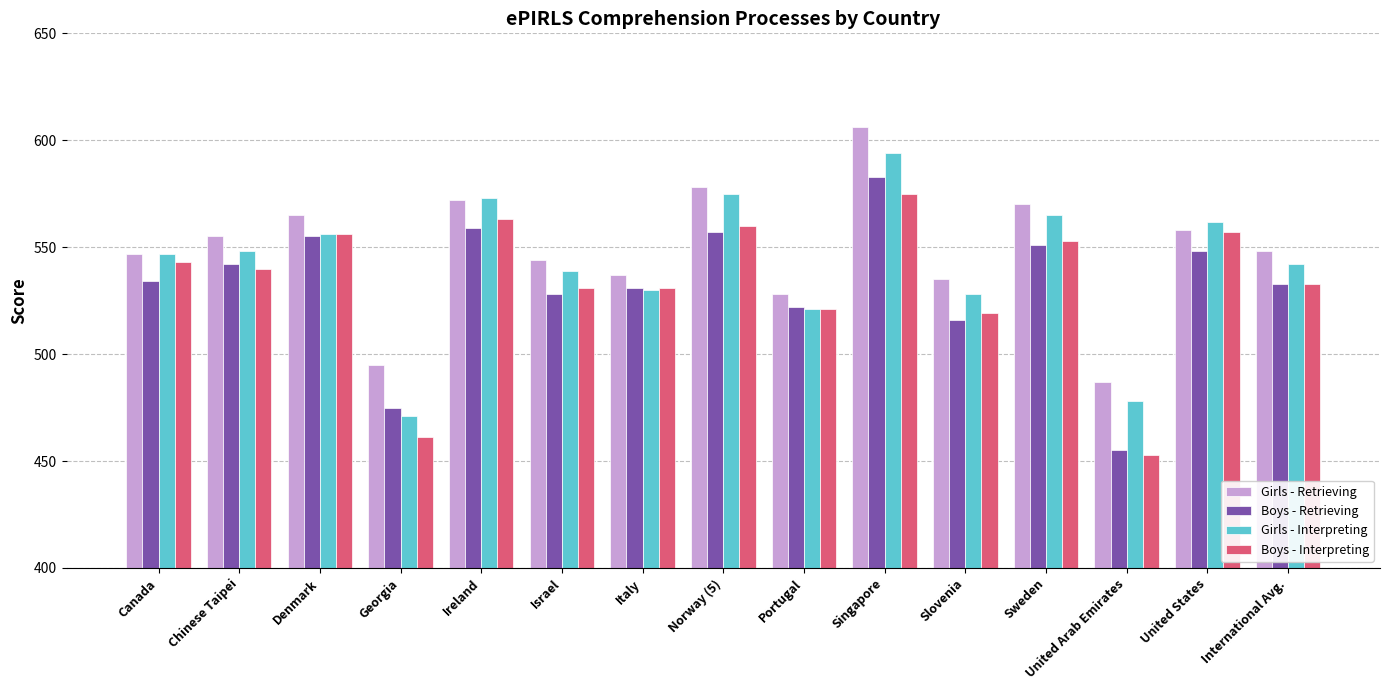

Is it true that Girls - Interpreting equals 776 at United Arab Emirates?

False